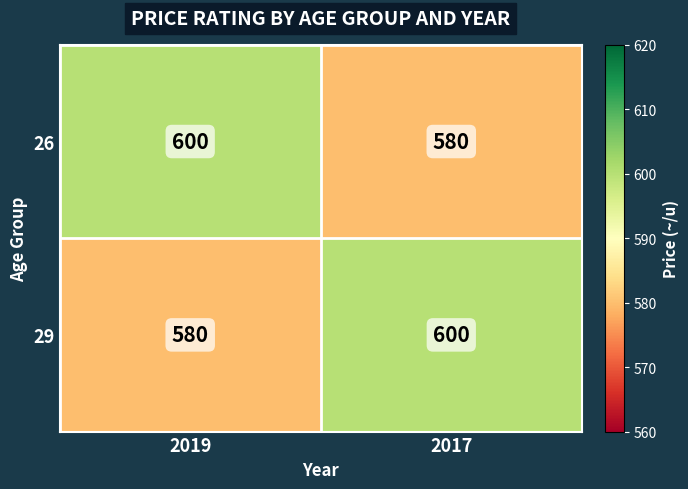

At how many categories does at least one series exceed 593?

2